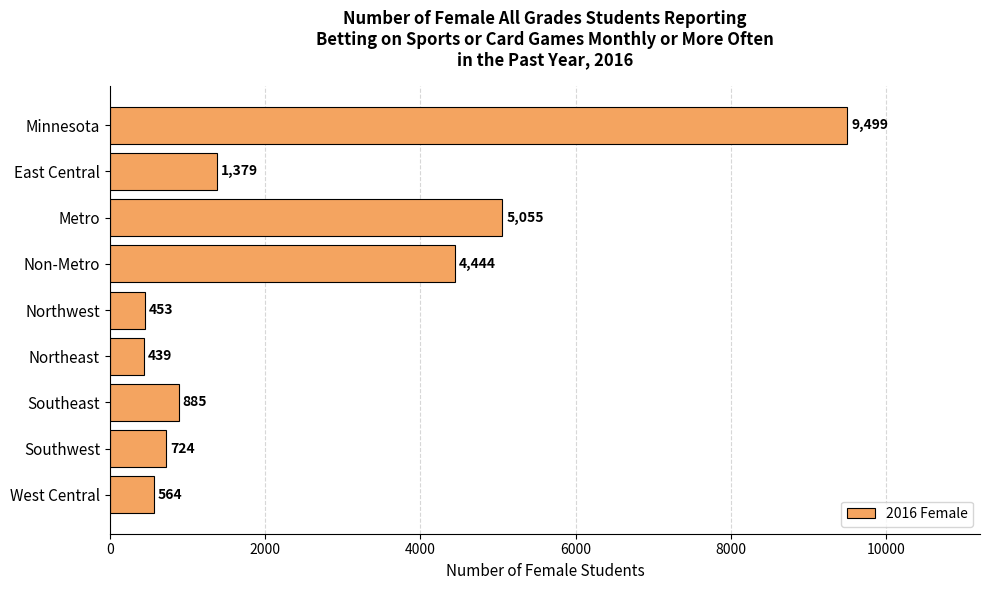

What is the sum of all values?

23442